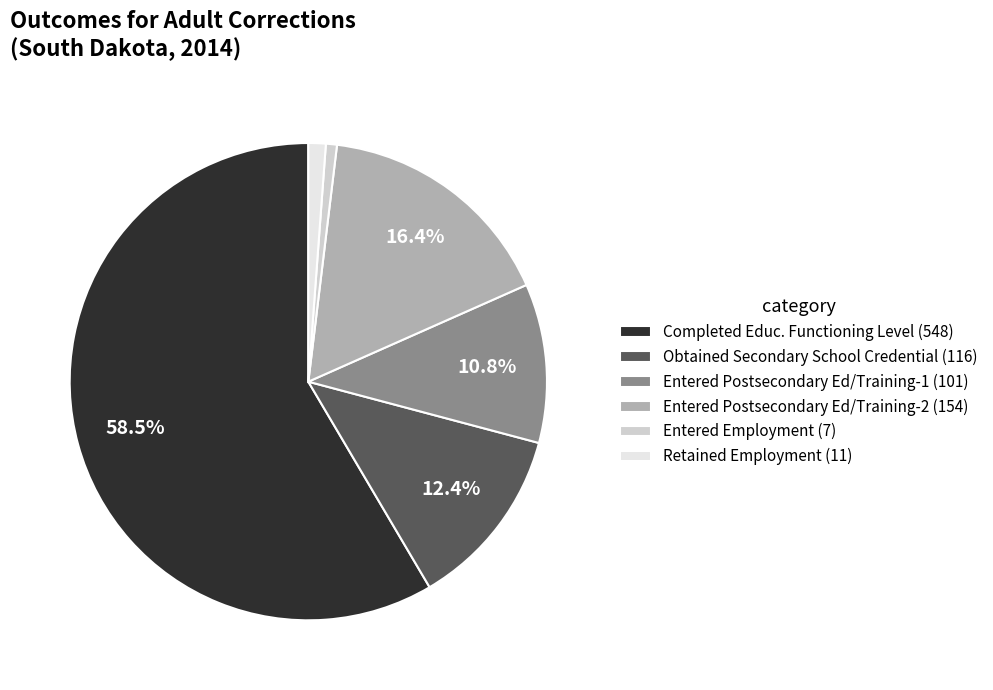

How many segments does this pie chart have?

6